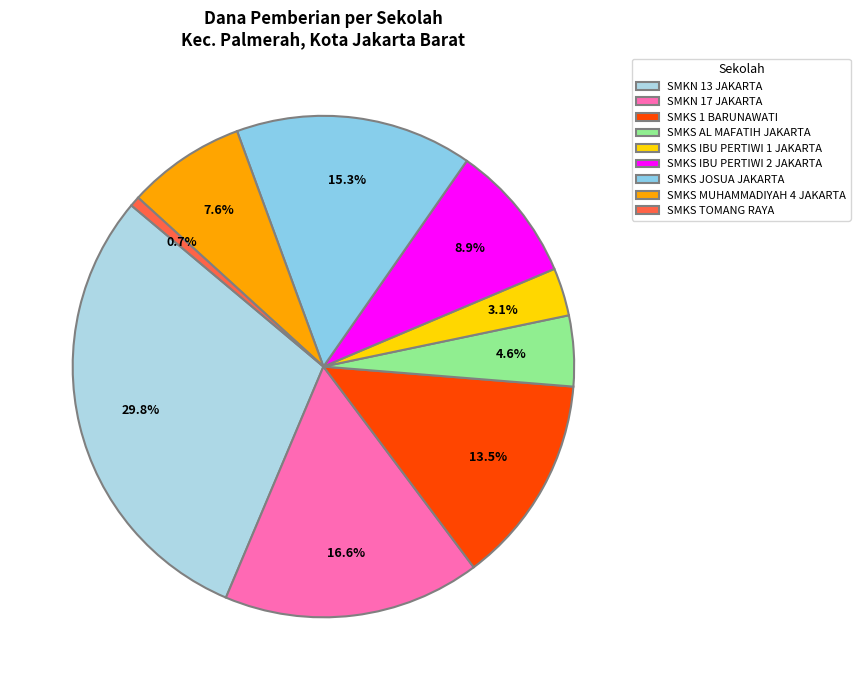

Is it true that SMKS JOSUA JAKARTA is 15% of the pie?

True